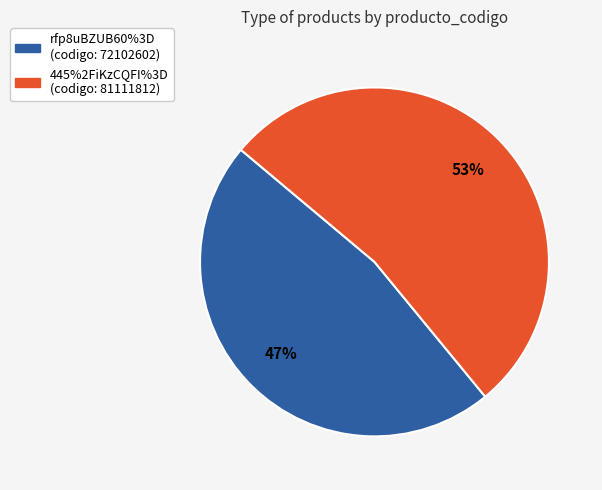

How many slices are in this pie chart?

2